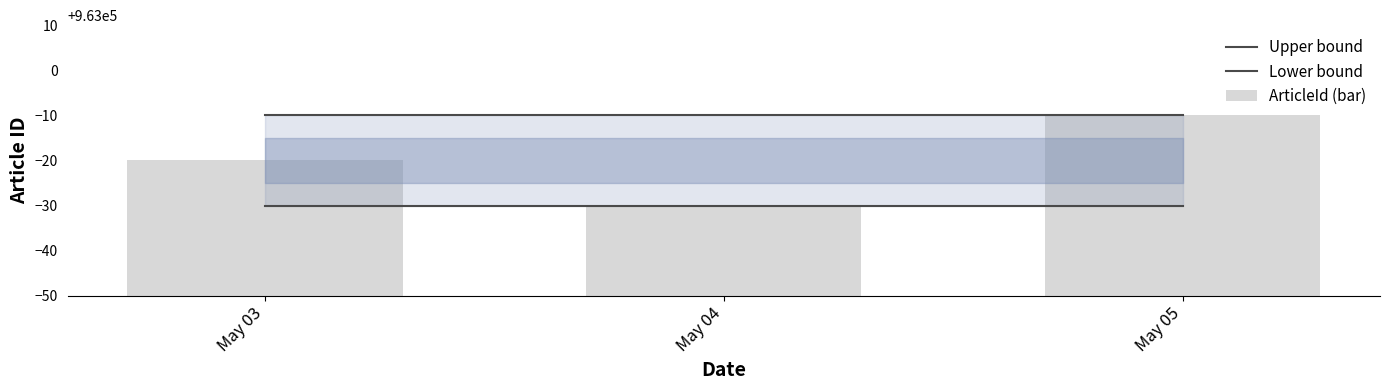

What is the difference between the highest and lowest values at May 03?

20